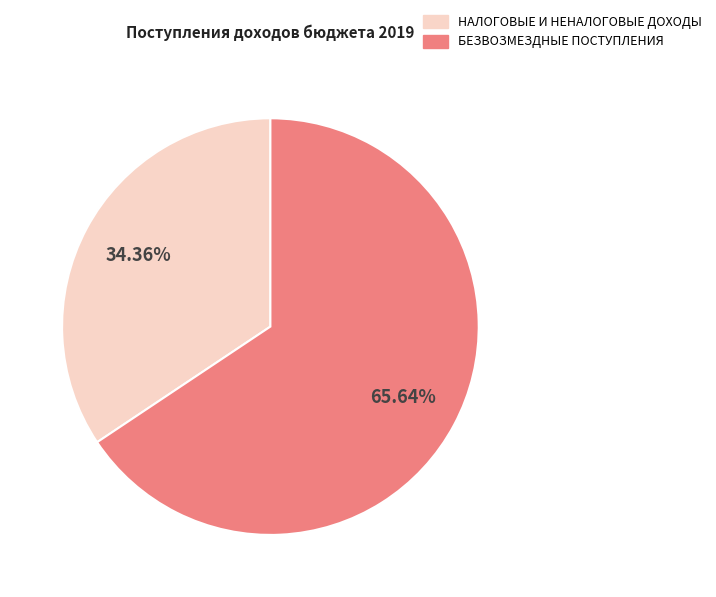

Do БЕЗВОЗМЕЗДНЫЕ ПОСТУПЛЕНИЯ and НАЛОГОВЫЕ И НЕНАЛОГОВЫЕ ДОХОДЫ together represent more than half of the pie?

Yes